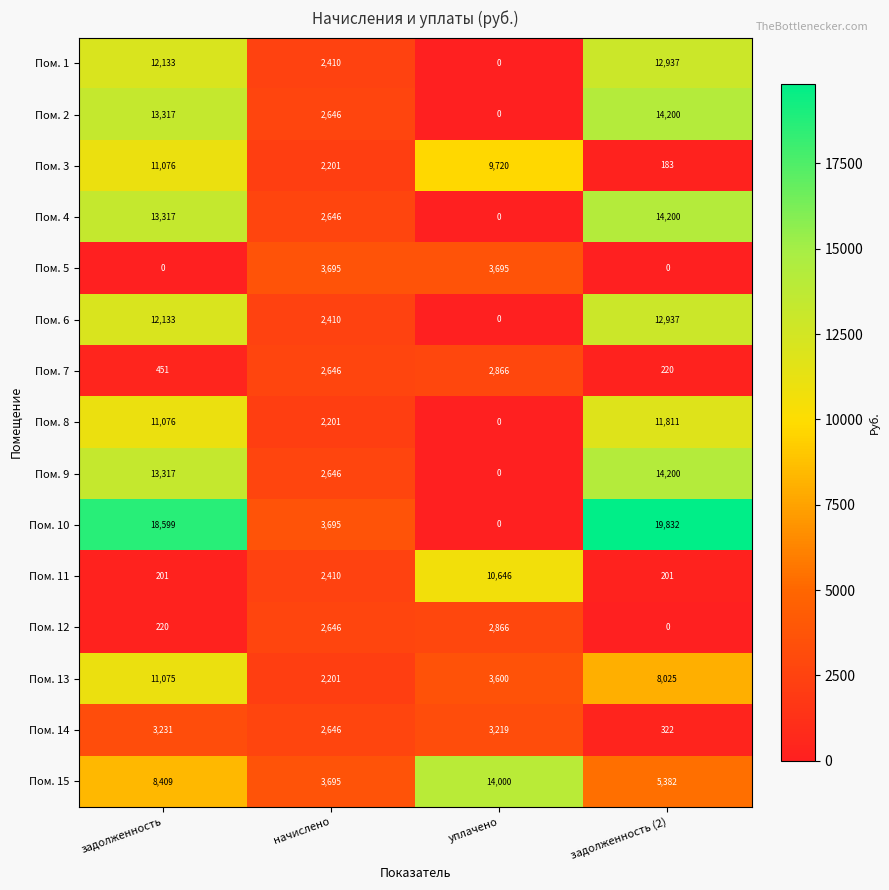

What is the spread (max minus min) of values at задолженность?

18599